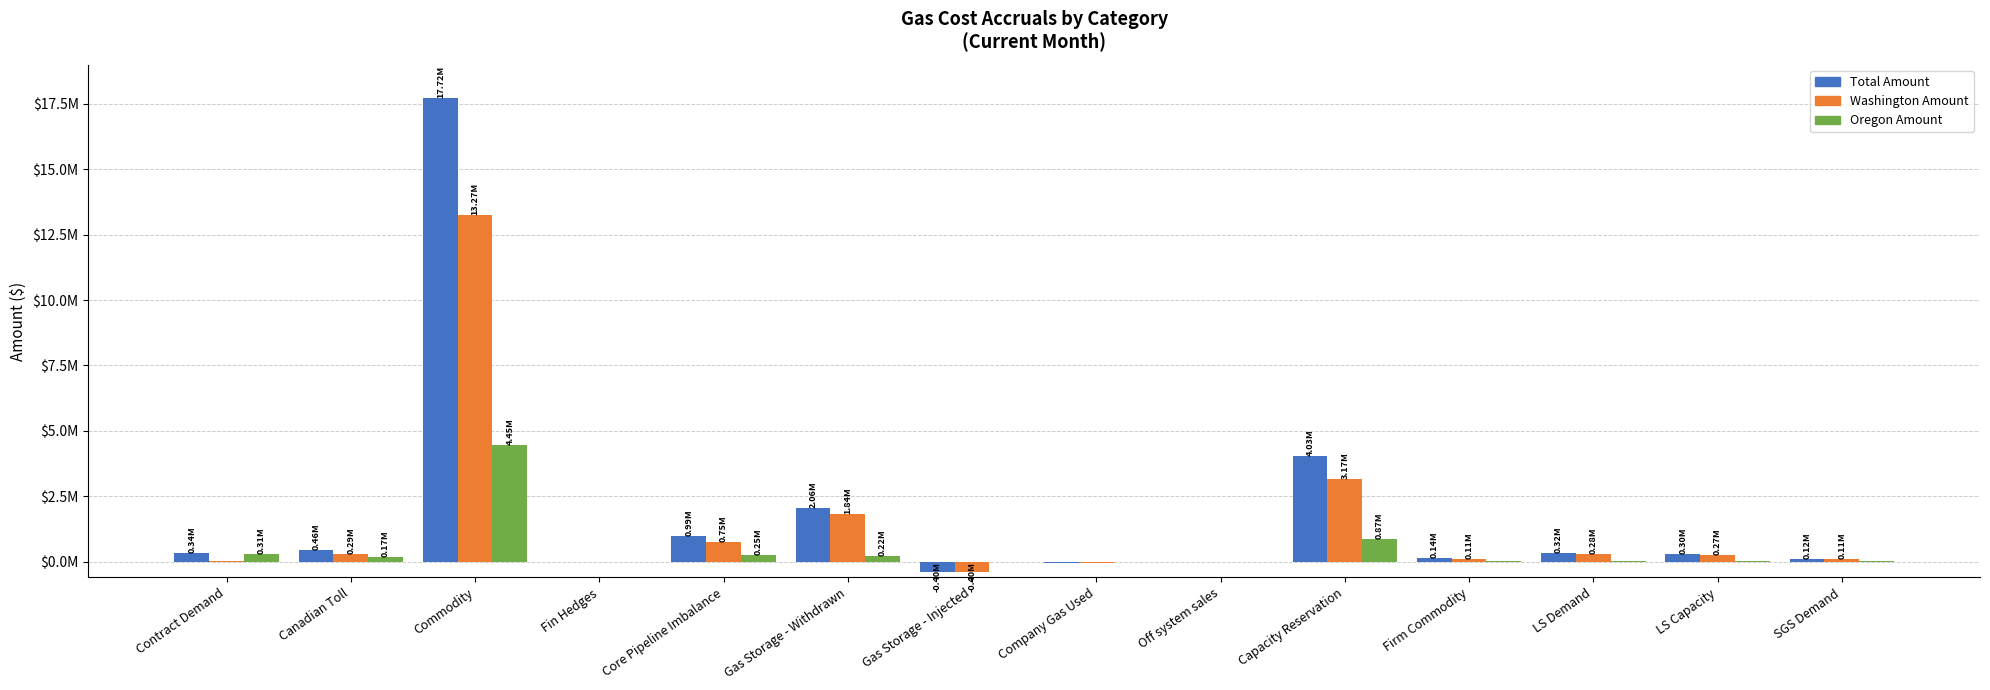

What is the value of the Oregon Amount bar at the 1st from the left?

305225.3